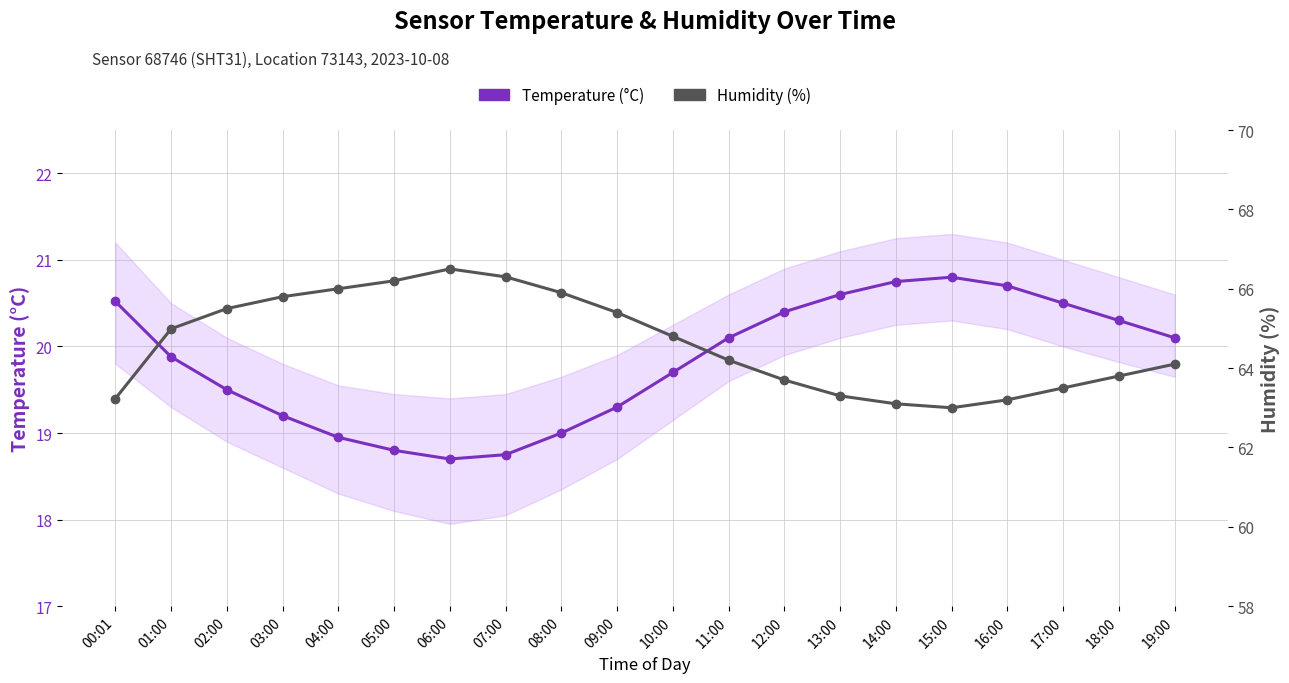

At which category does Temperature (°C) reach its first local valley?

06:00